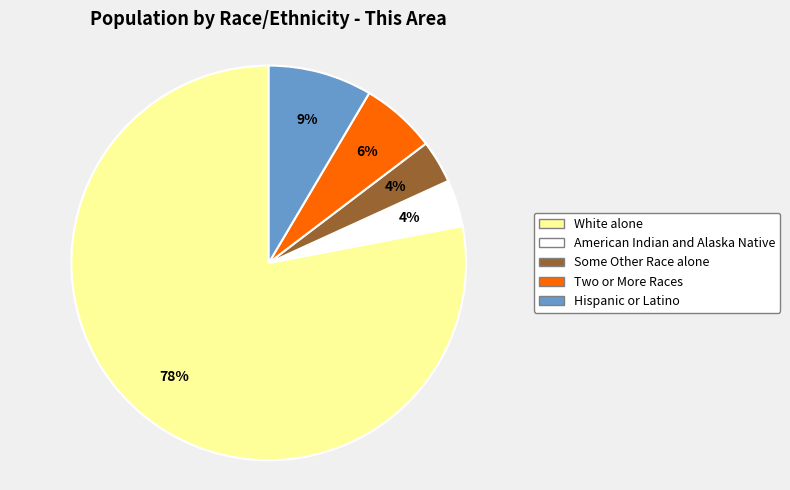

To the nearest percent, what is the average slice percentage?

20%